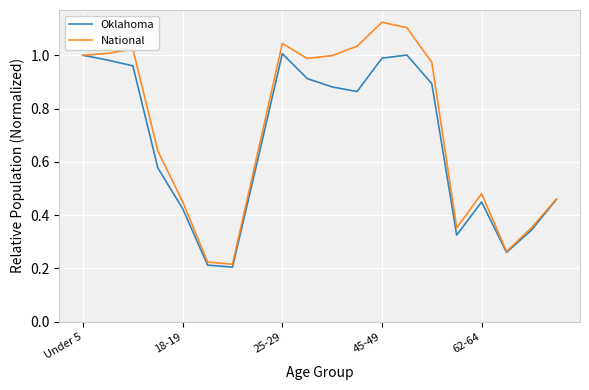

Count the number of data series in this chart.

2